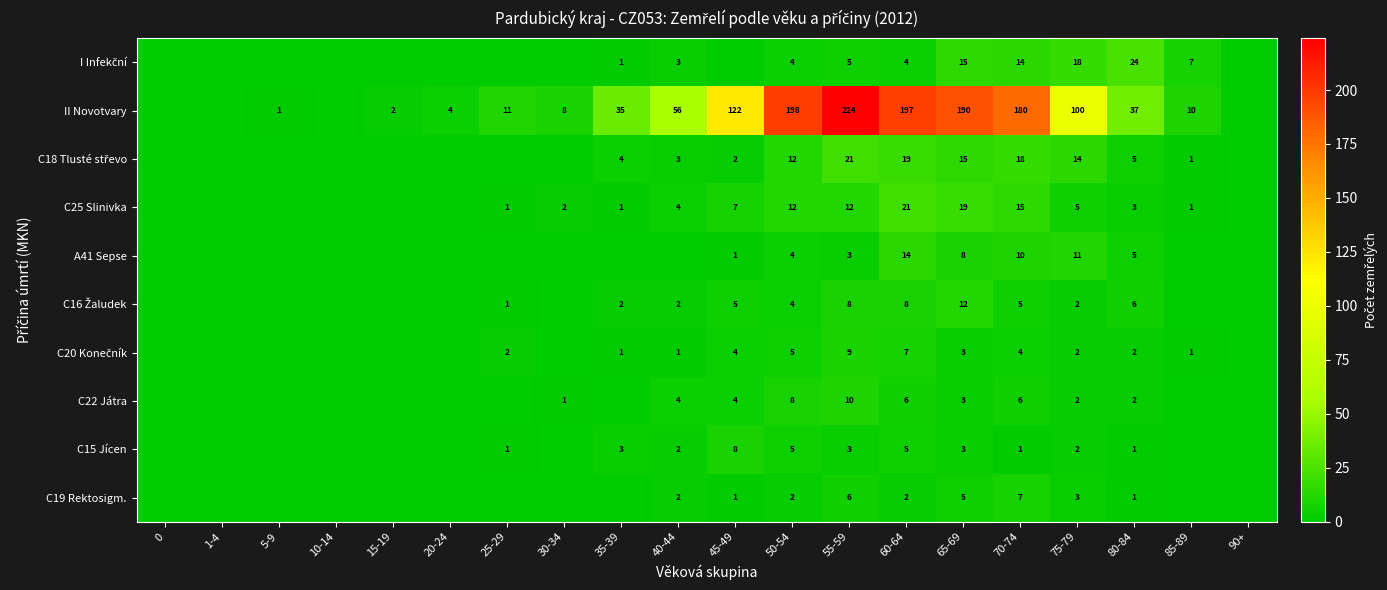

What is the highest value of the C19 Rektosigm. series?

7